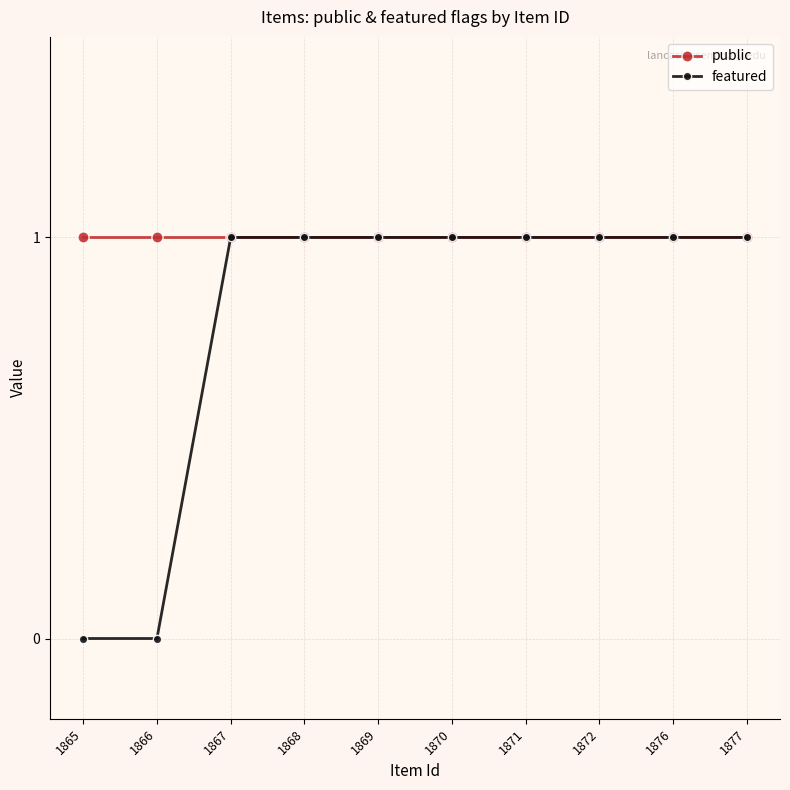

At how many categories does at least one series exceed 0?

10